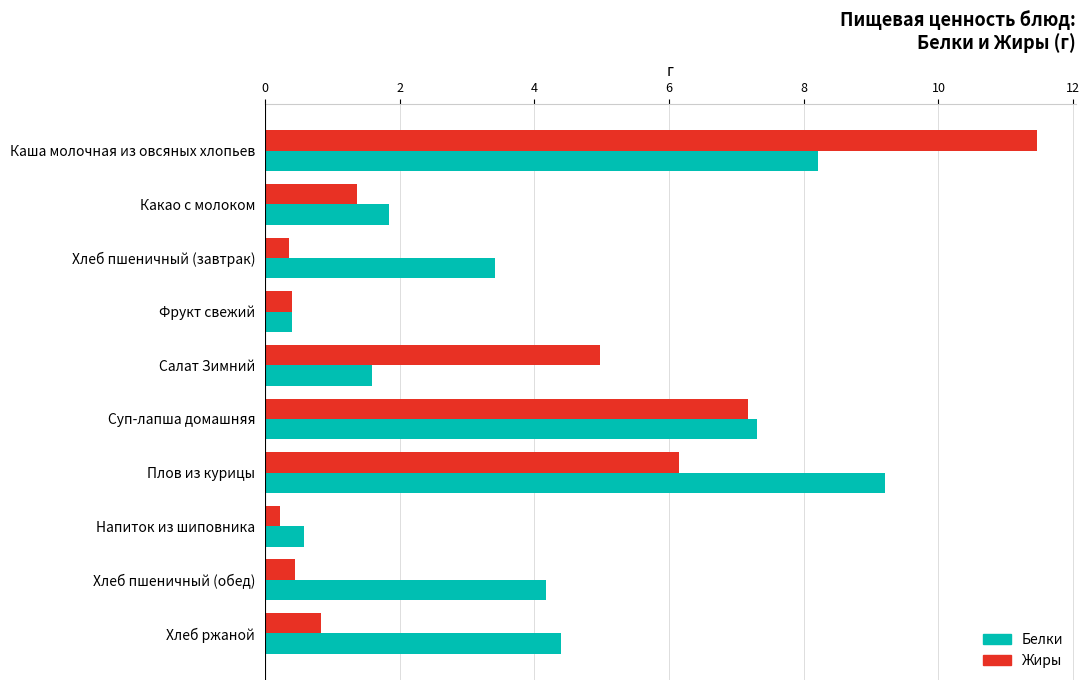

Which series has the widest spread of values?

Жиры